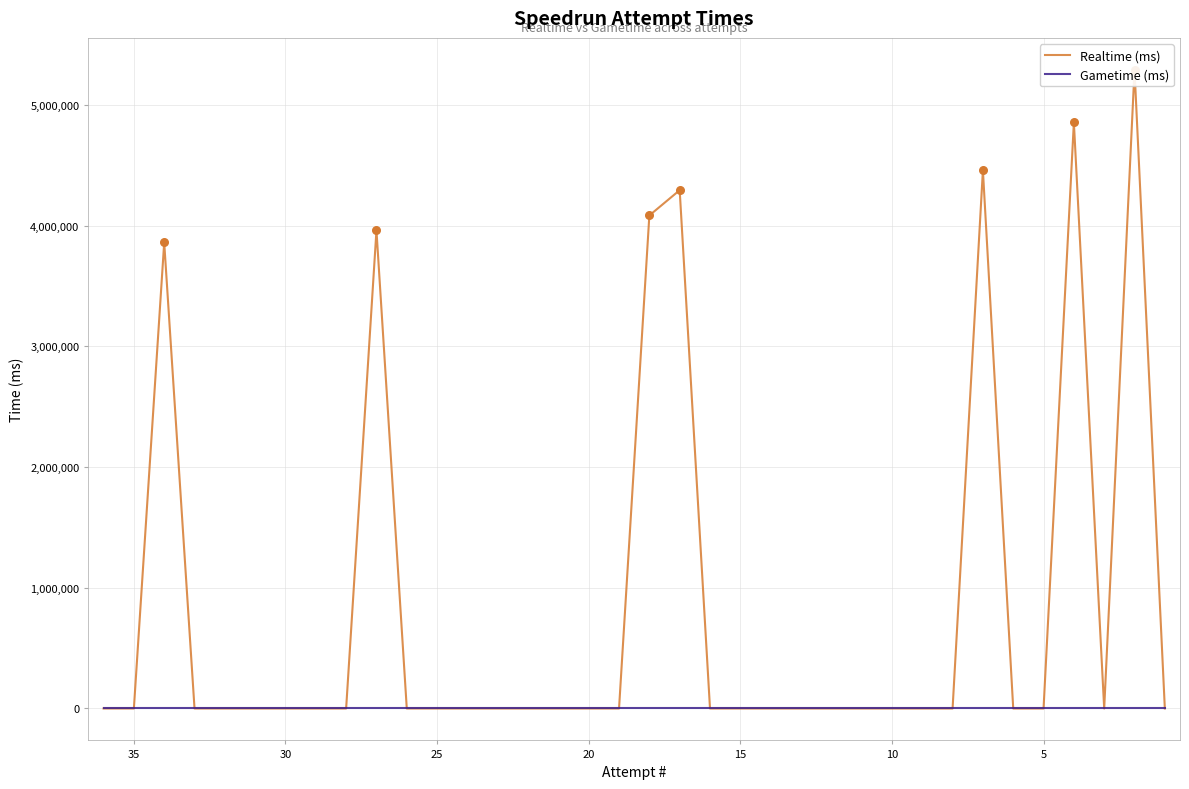

What are all the series names shown in the legend?

Realtime (ms), Gametime (ms)